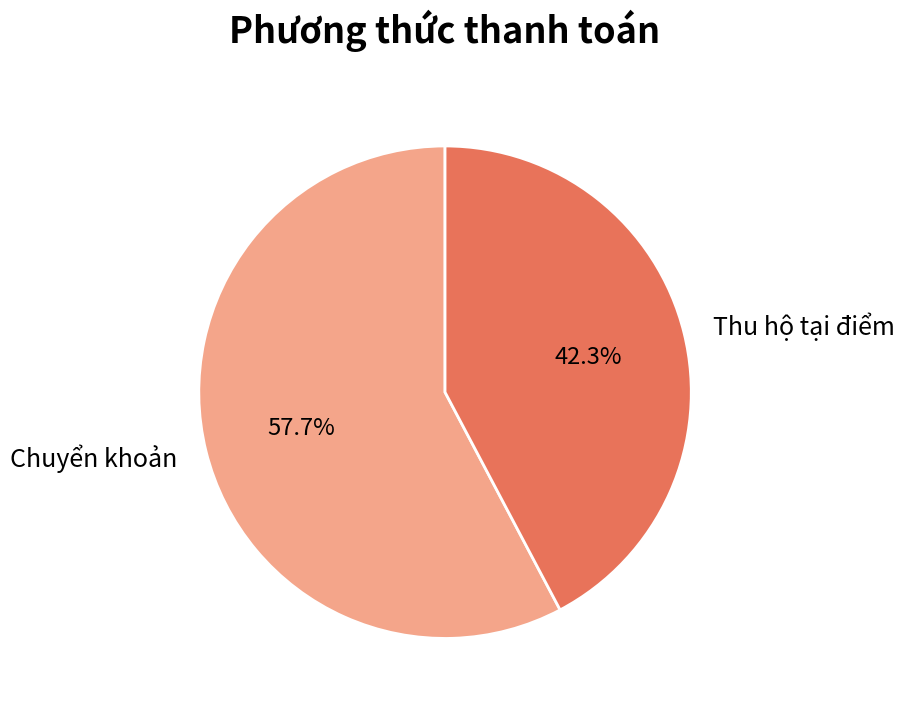

Is the sum of Chuyển khoản and Thu hộ tại điểm greater than half?

Yes